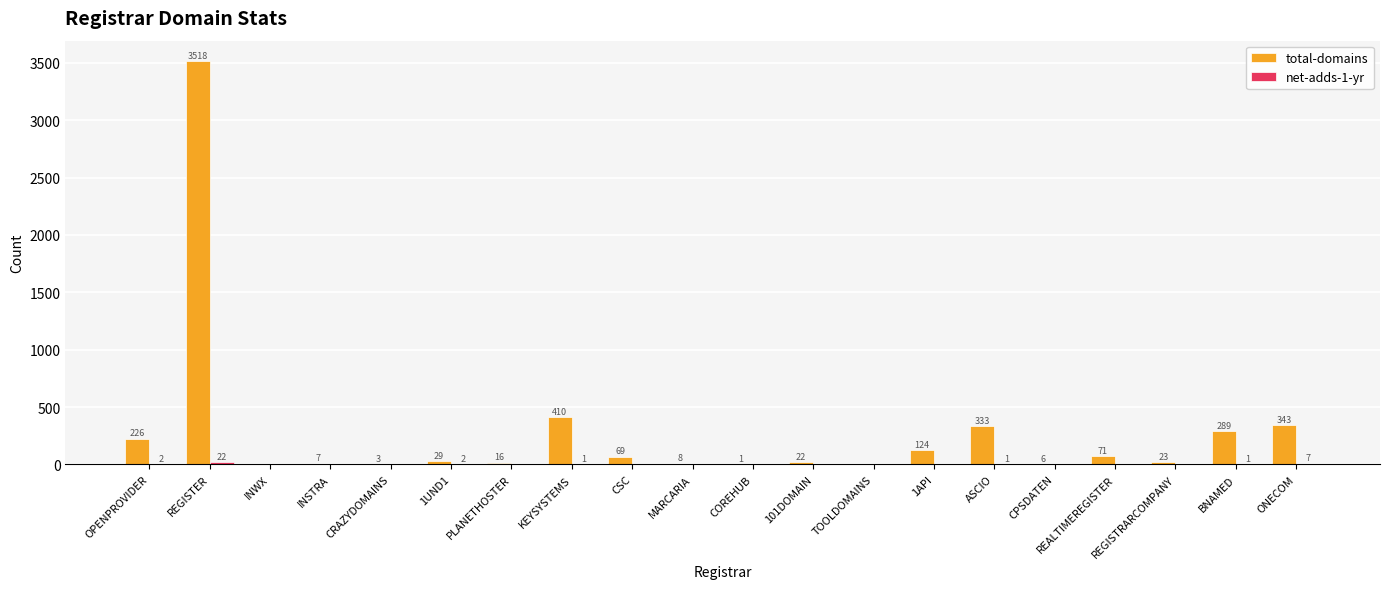

How many groups of bars are there?

20